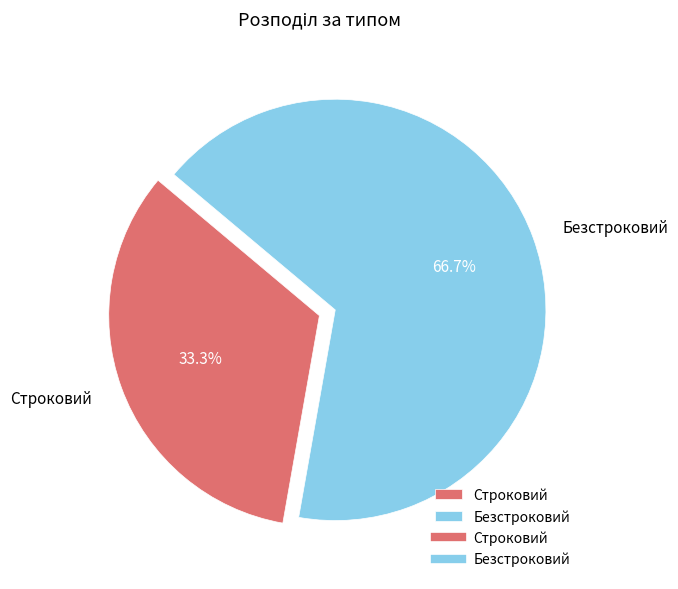

What percentage is the Безстроковий slice, to the nearest percent?

67%